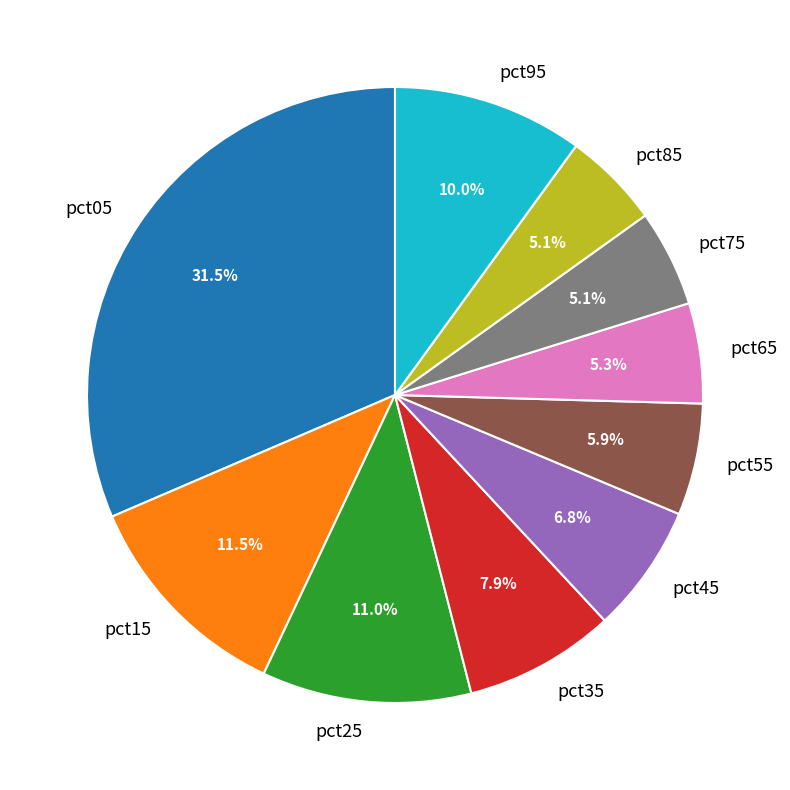

Which has a higher value, pct05 or pct45?

pct05